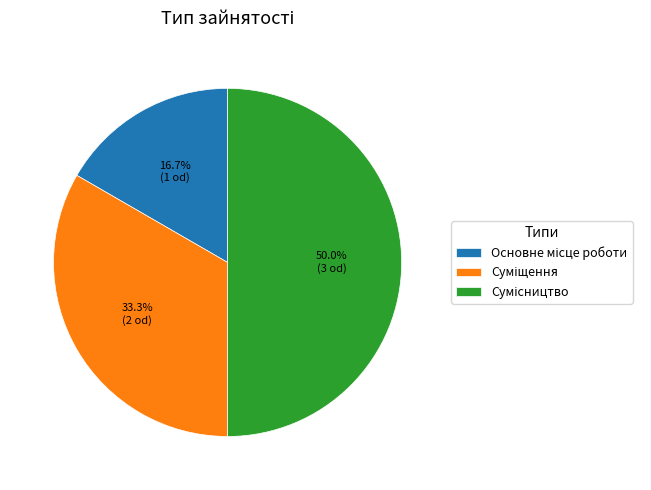

Count the number of slices in the pie.

3